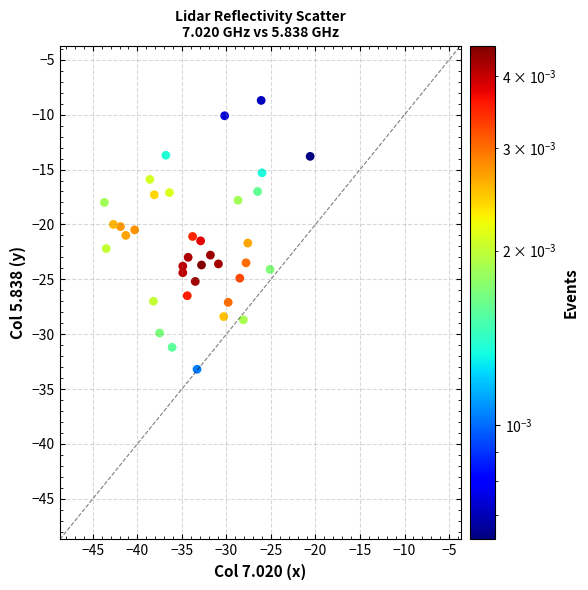

What is the range of Y values (max minus min)?

24.5